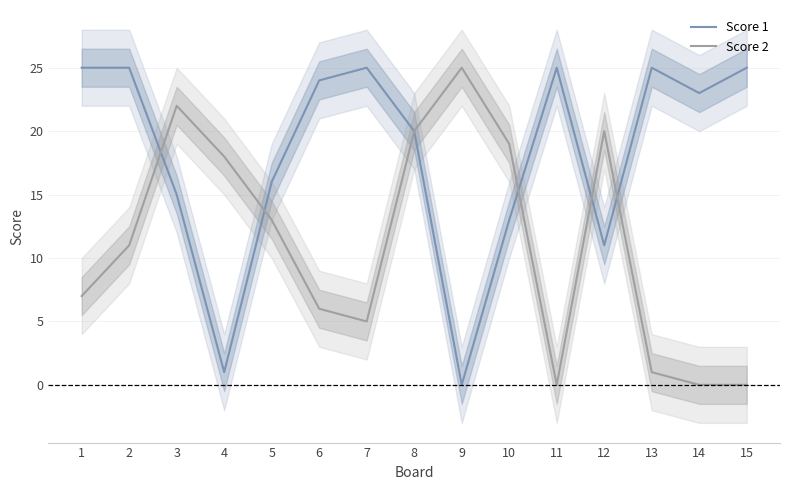

How many interior local peaks does the Score 2 series have?

3